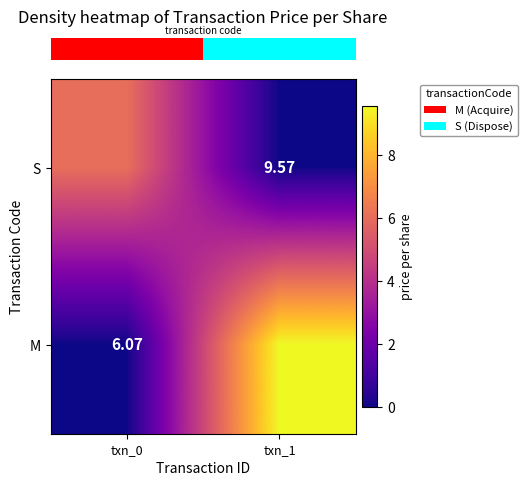

What is the difference between the maximum and minimum values in the row_0 series?

6.1